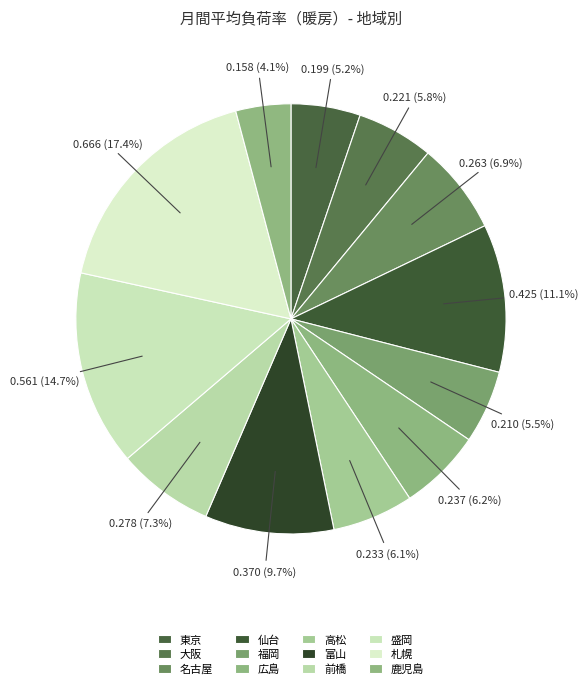

How many slices are in this pie chart?

12